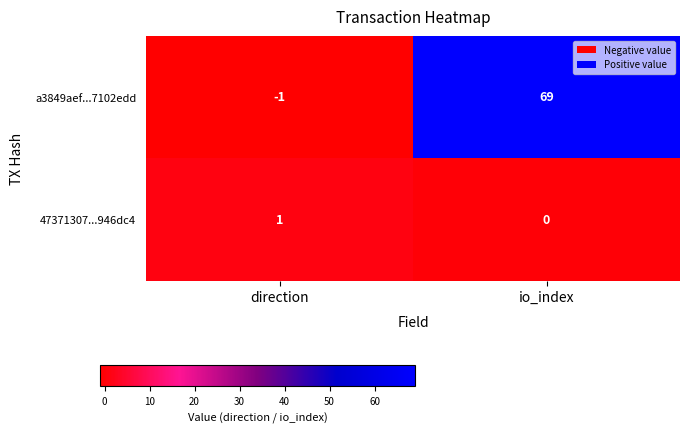

Reading right to left, extract all data points from this chart.

a3849aef...7102edd: io_index=69	direction=-1
47371307...946dc4: io_index=0	direction=1